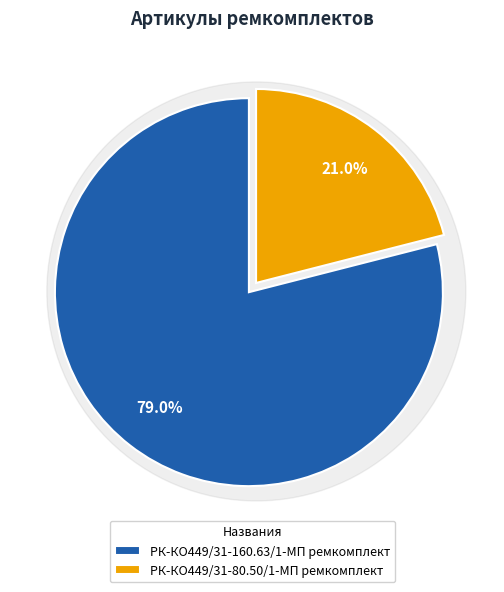

To the nearest percent, what percentage of the pie is РК-КО449/31-160.63/1-МП ремкомплект?

79%